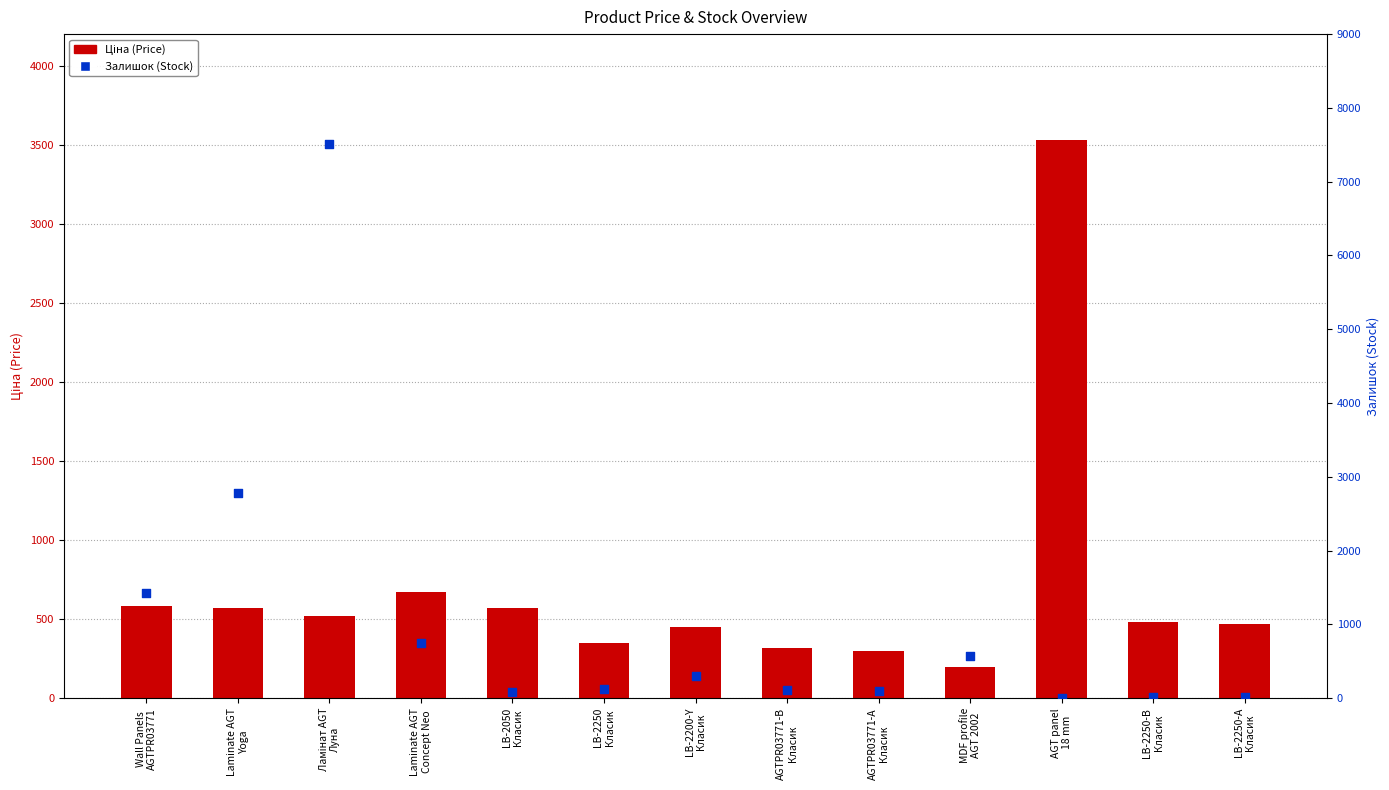

At which category is the sum across all series the highest?

Ламінат AGT
Луна